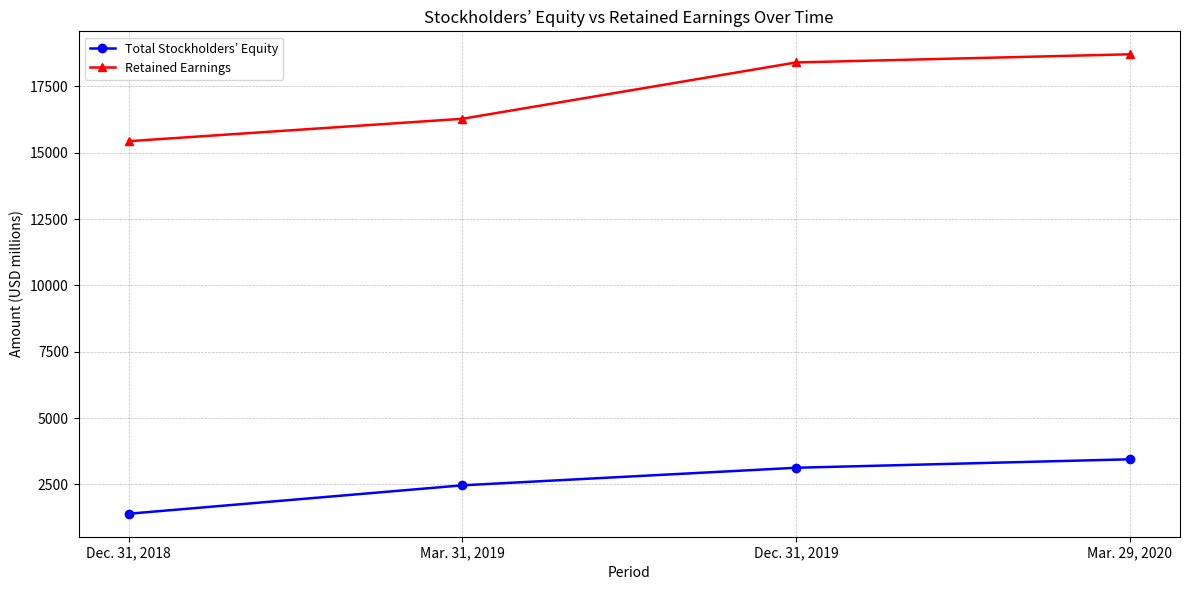

At Dec. 31, 2018, list the series in order from smallest to largest.

Total Stockholders’ Equity, Retained Earnings